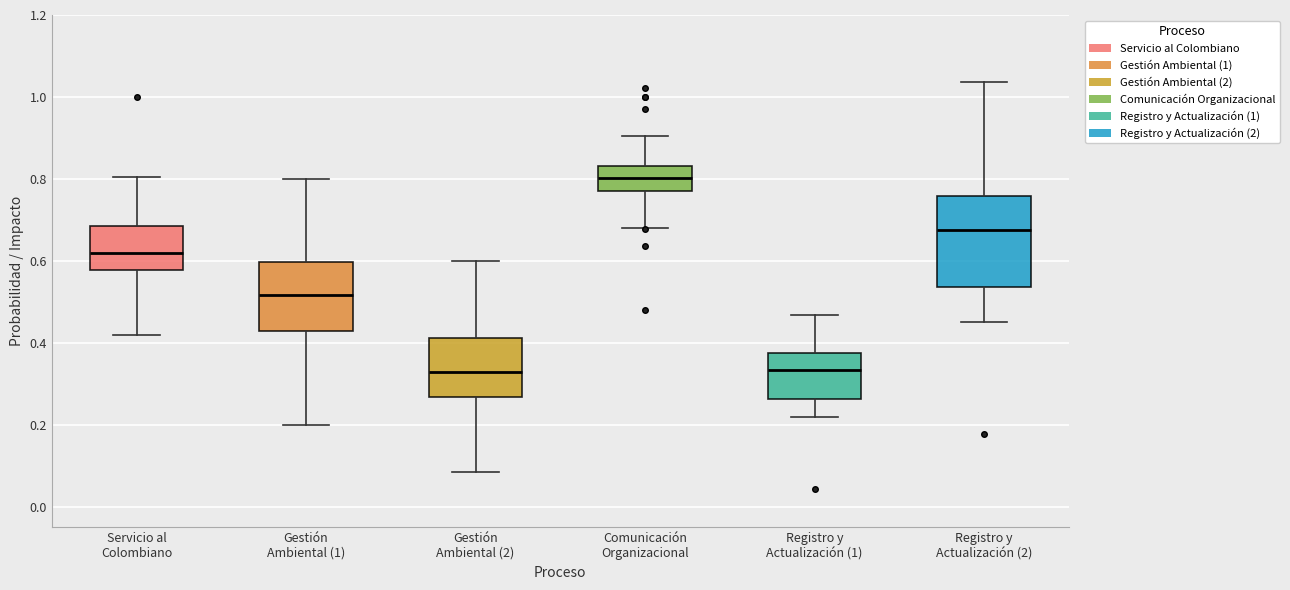

Reading left to right, transcribe this box plot: for each box, give where its median line is, the range the box spans, and where its two whiskers end, as read against the y-axis. The values are not printed on the chart, so give them approximately, as read against the axis.

Servicio al Colombiano: median 0.62, box 0.58 to 0.68, whiskers 0.42 to 0.80
Gestión Ambiental (1): median 0.52, box 0.42 to 0.60, whiskers 0.20 to 0.80
Gestión Ambiental (2): median 0.32, box 0.26 to 0.42, whiskers 0.08 to 0.60
Comunicación Organizacional: median 0.80, box 0.76 to 0.84, whiskers 0.68 to 0.90
Registro y Actualización (1): median 0.34, box 0.26 to 0.38, whiskers 0.22 to 0.46
Registro y Actualización (2): median 0.68, box 0.54 to 0.76, whiskers 0.46 to 1.04